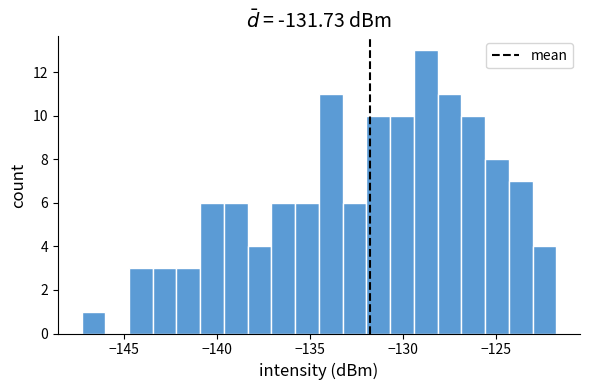

Around what value on the x-axis is the tallest bar? Give the approximate position of its centre, as read against the axis.

-129.0